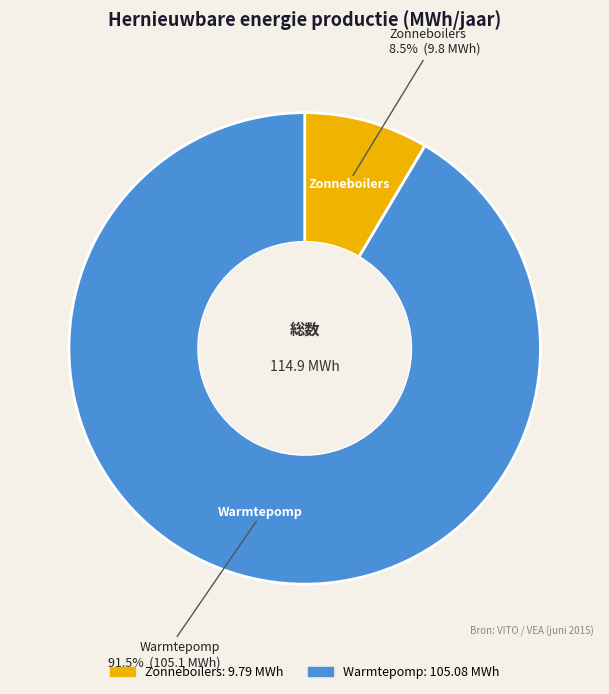

What is the largest slice in the pie chart?

Warmtepomp